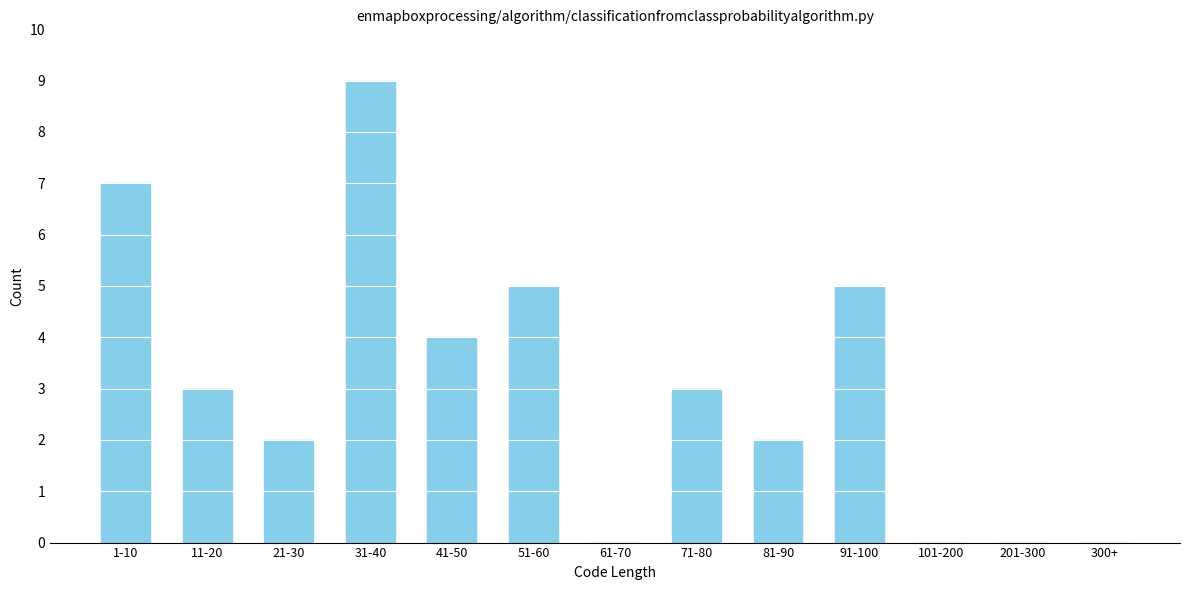

Reading left to right, list all the values displayed in this chart.

1-10=7	11-20=3	21-30=2	31-40=9	41-50=4	51-60=5	61-70=0	71-80=3	81-90=2	91-100=5	101-200=0	201-300=0	300+=0